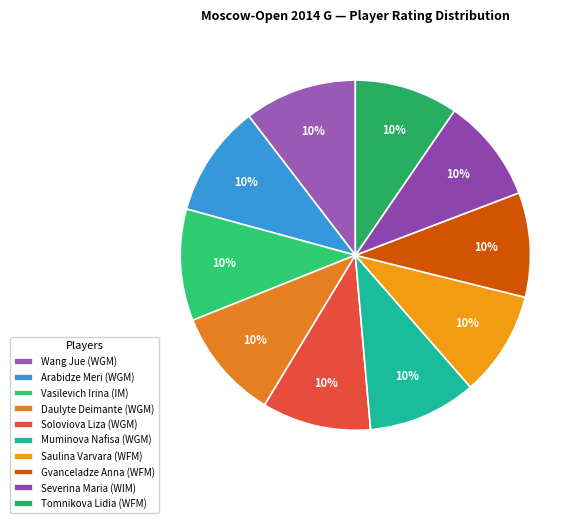

Is it true that Wang Jue (WGM) is 10% of the pie?

True